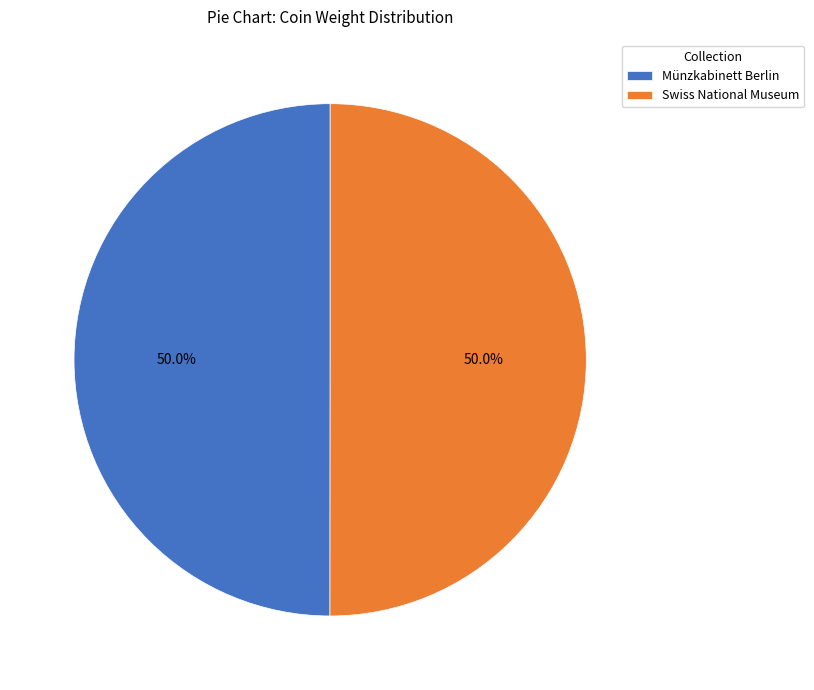

To the nearest percent, what is the combined percentage of Münzkabinett Berlin and Swiss National Museum?

100%